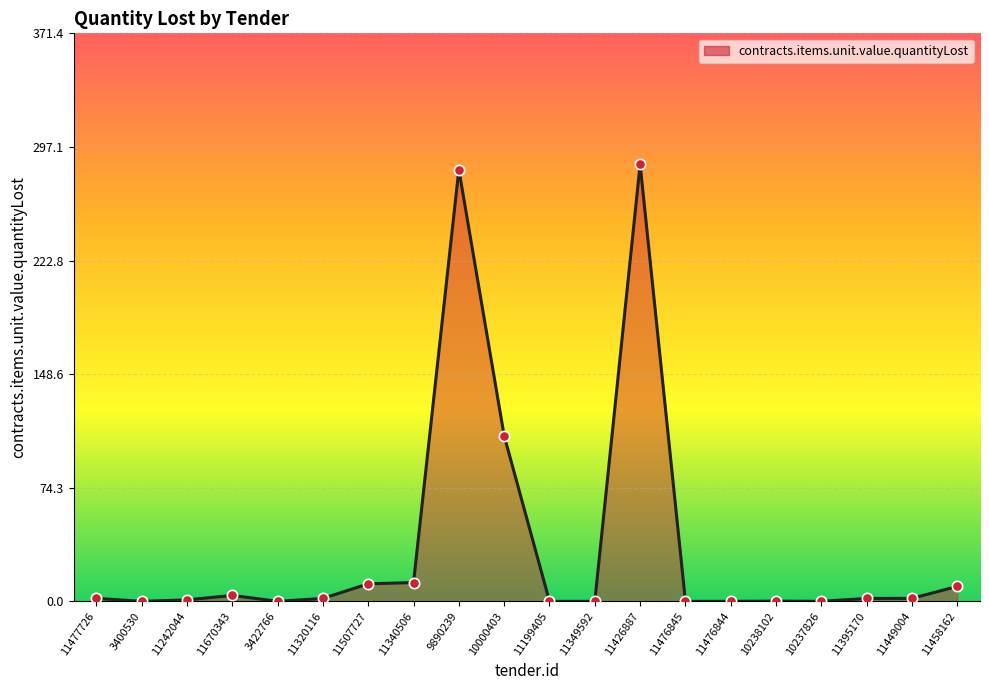

Which has a higher value, 11340506 or 3400530?

11340506